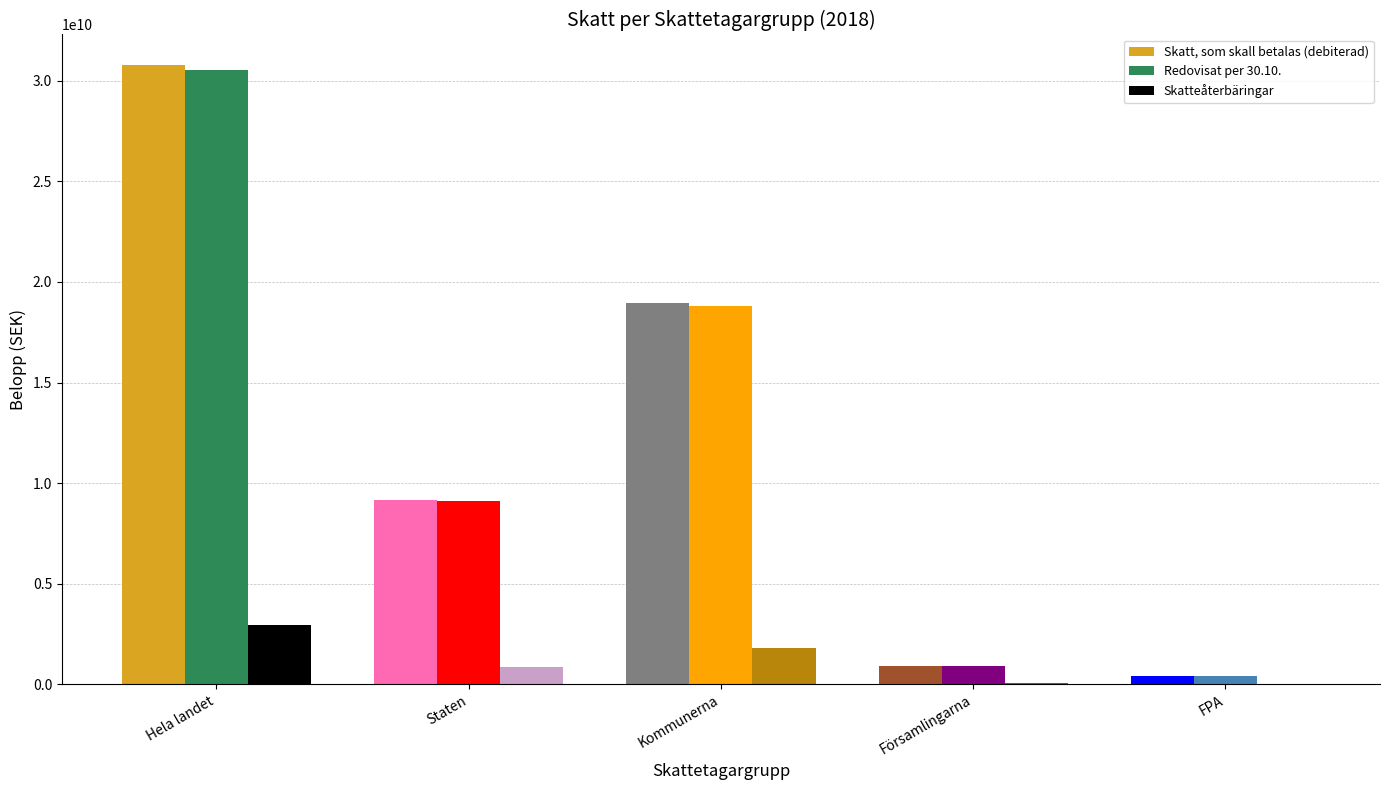

The Skatt, som skall betalas (debiterad) series shows 18972340146.5 at Kommunerna. True or false?

True